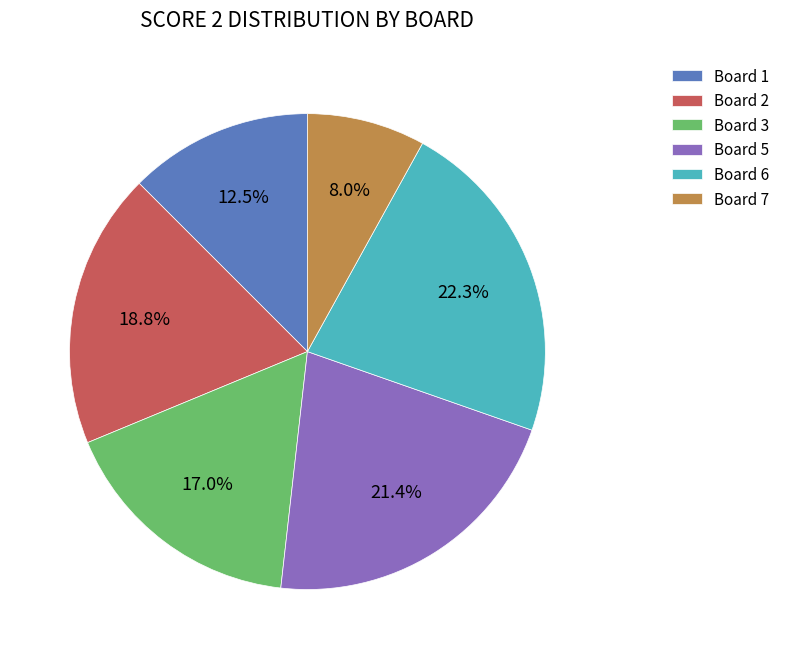

Between Board 1 and Board 6, which is larger?

Board 6